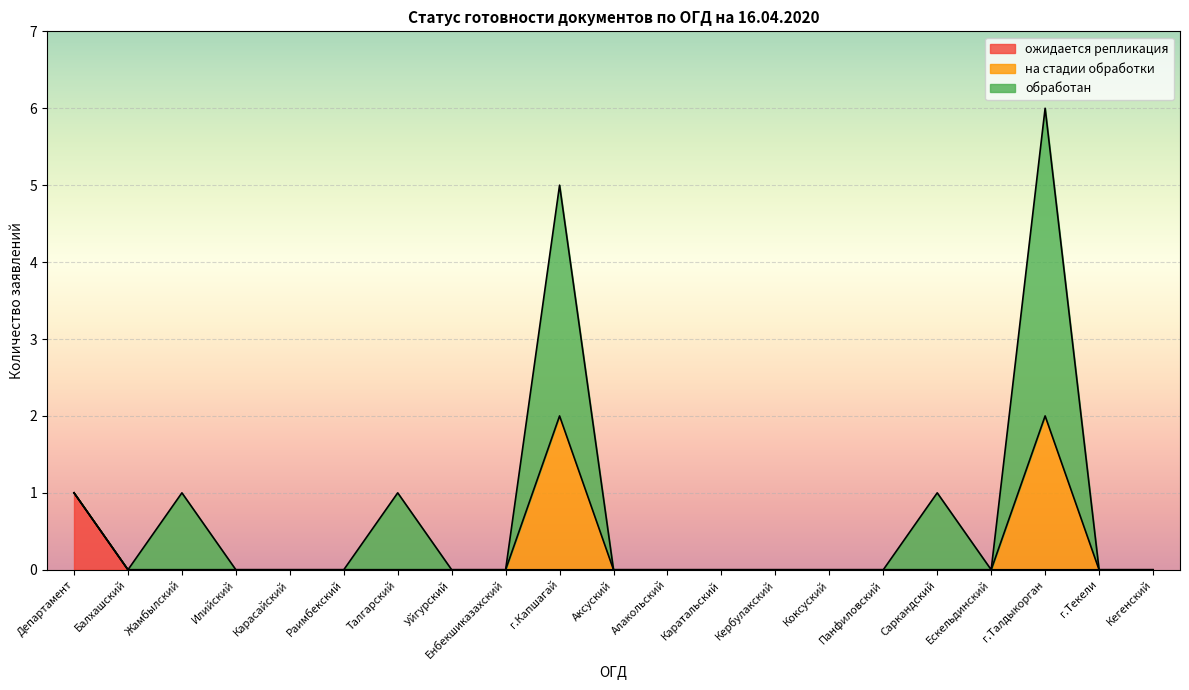

In обработан, how many points are higher than both neighbors (excluding endpoints)?

5